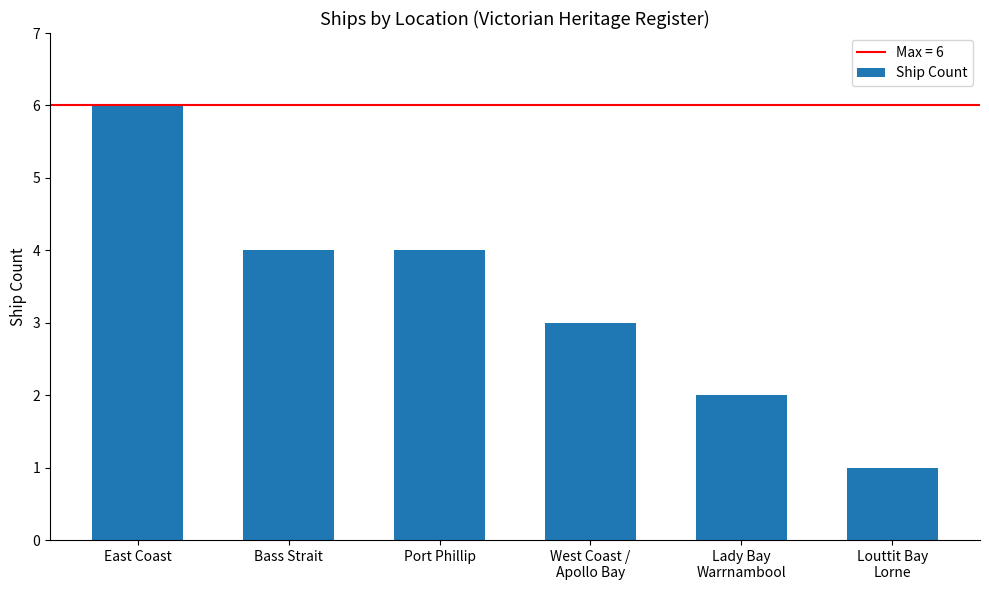

Where does the data first go above 4?

East Coast